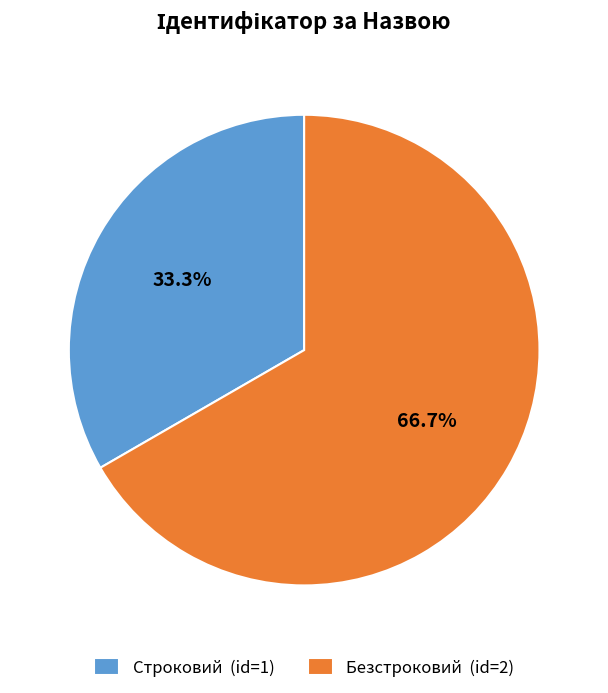

Does Безстроковий account for over 50% of the chart?

Yes